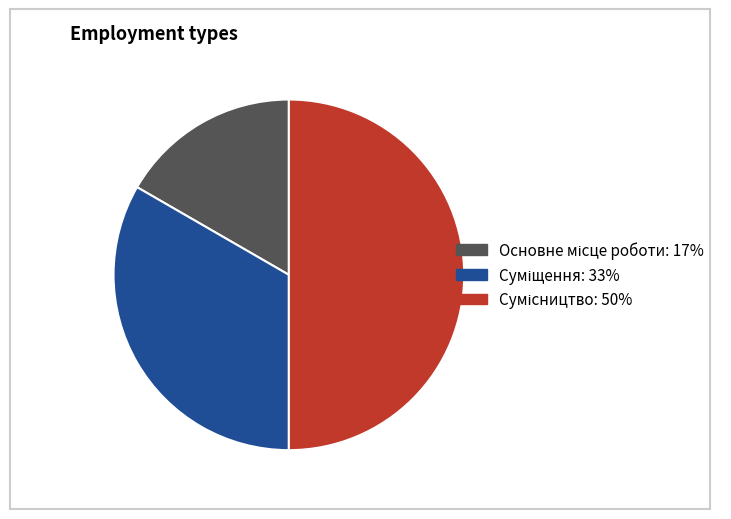

How many slices are in this pie chart?

3